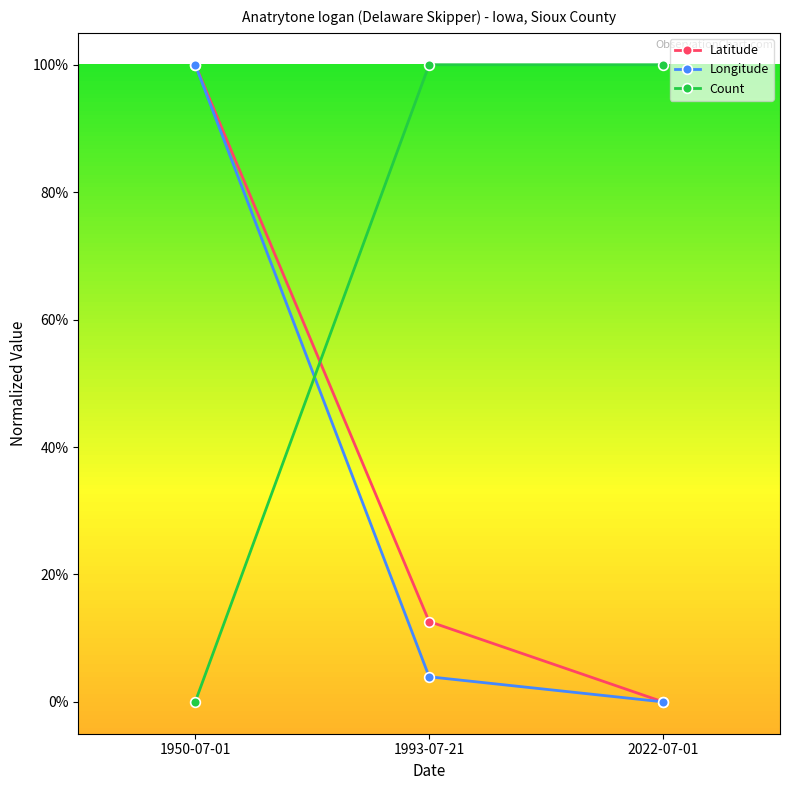

What is the sum of the Count values at 1993-07-21 and 1950-07-01?

1.0